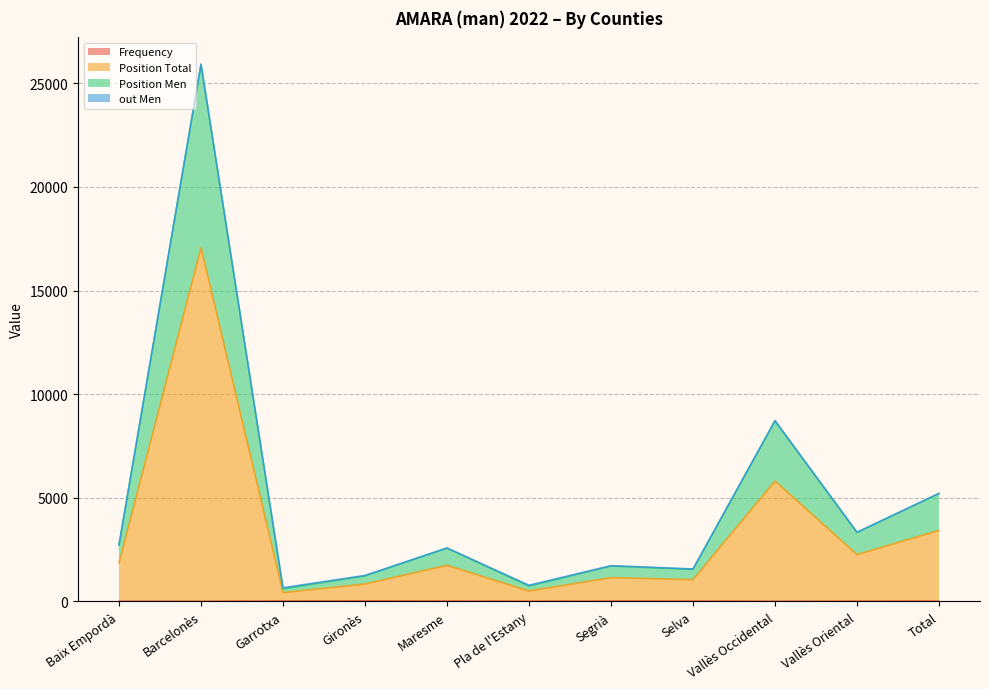

True or false: Frequency has more than 0 interior local peaks.

True